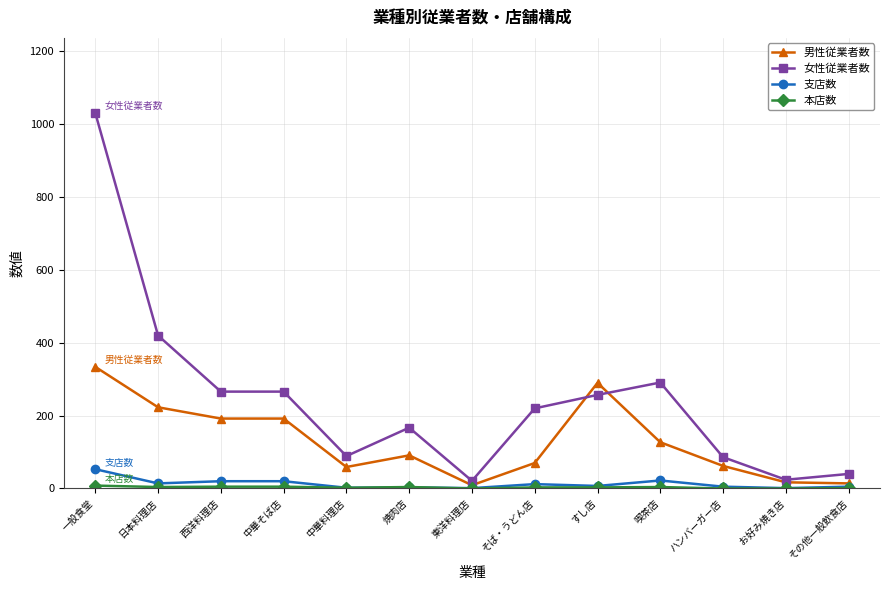

How many lines are shown in the chart?

4